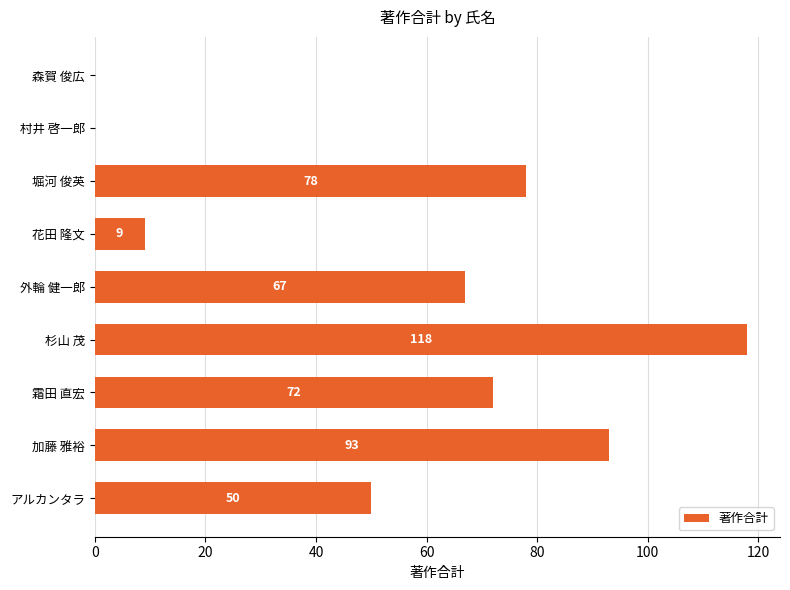

Which label corresponds to the largest value in the chart?

杉山 茂